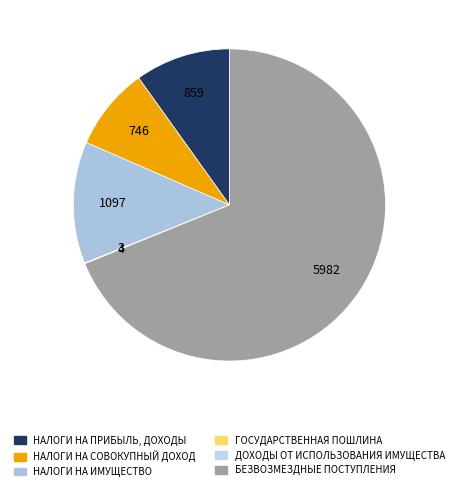

To the nearest percent, what is the average slice percentage?

17%